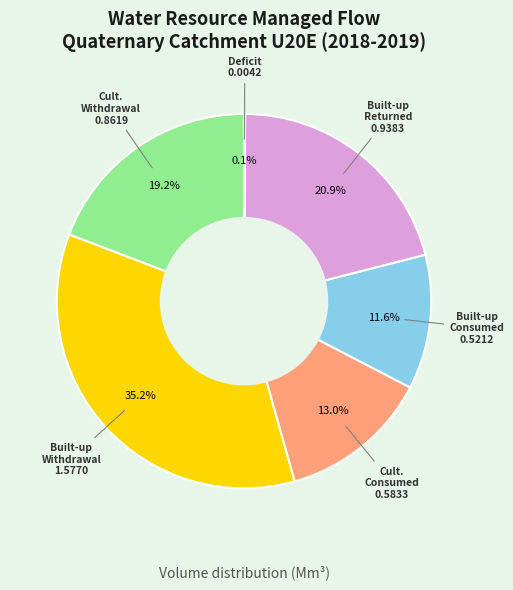

Does any single category account for the majority?

No